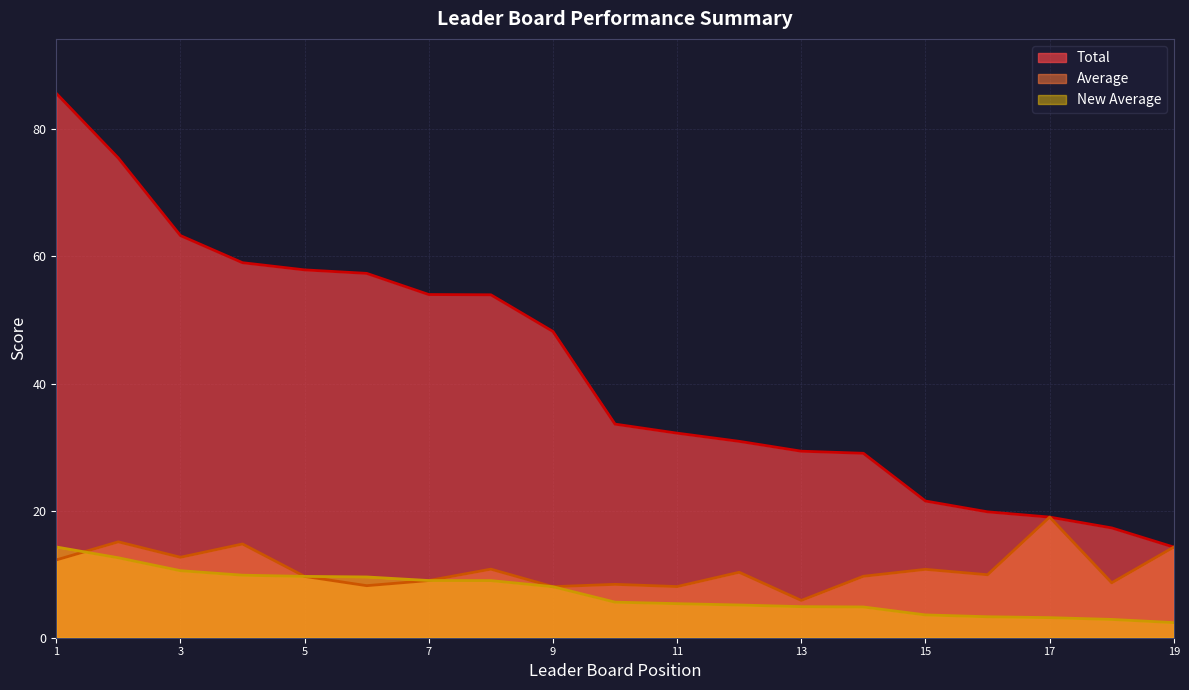

Between 13 and 6, which is larger?

6